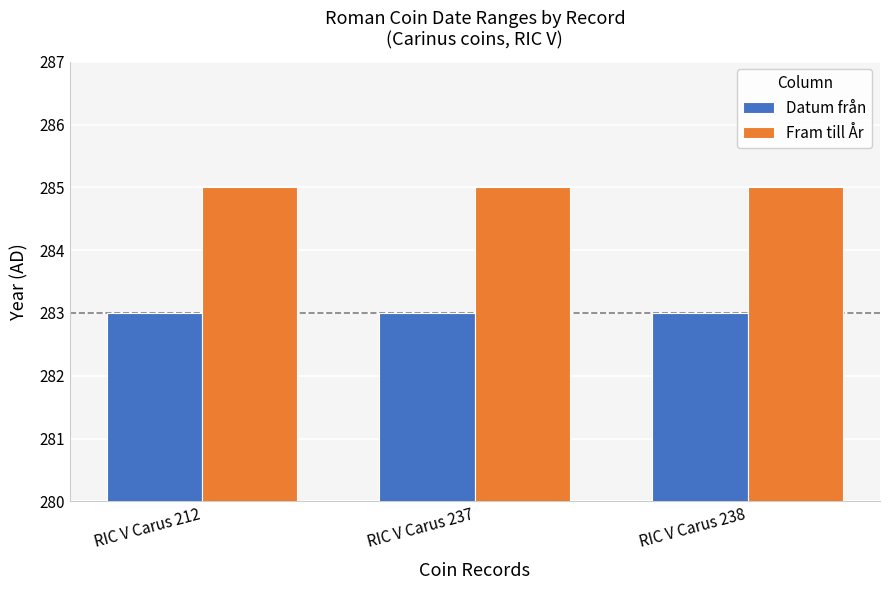

What is the sum of all Datum från values?

849